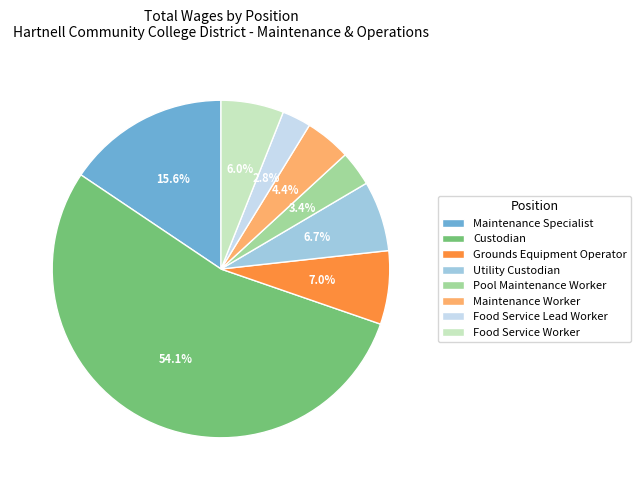

To the nearest percent, what portion does Pool Maintenance Worker represent?

3%